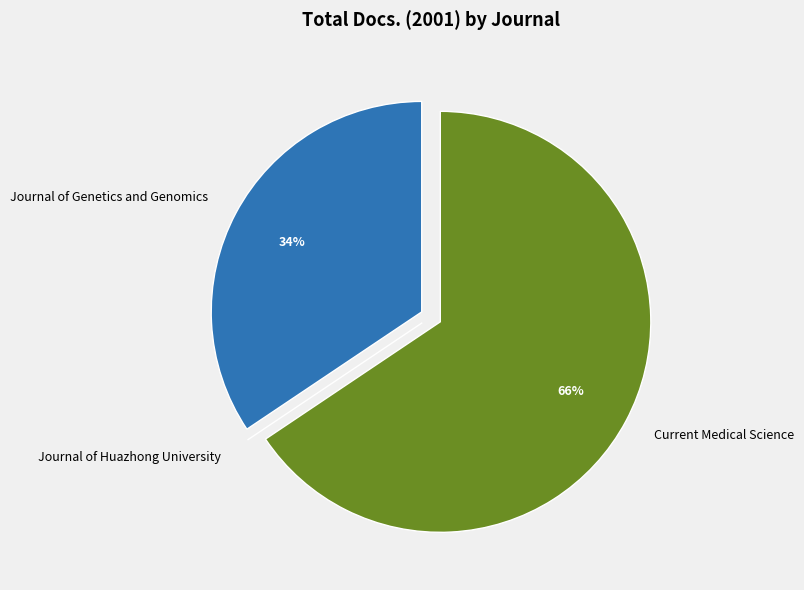

Combined, do Journal of Genetics and Genomics and Current Medical Science account for over 50%?

Yes